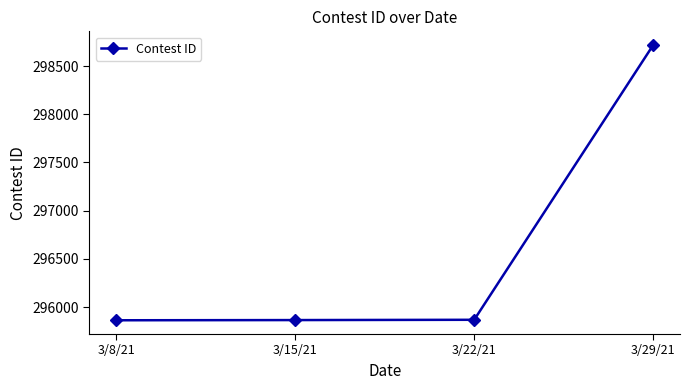

Count the number of categories in the chart.

4